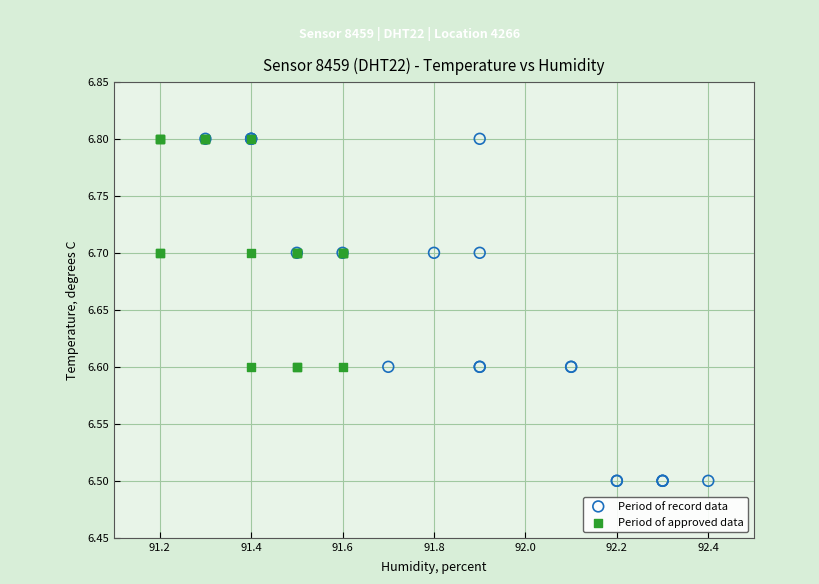

What are all the series names shown in the legend?

Period of record data, Period of approved data